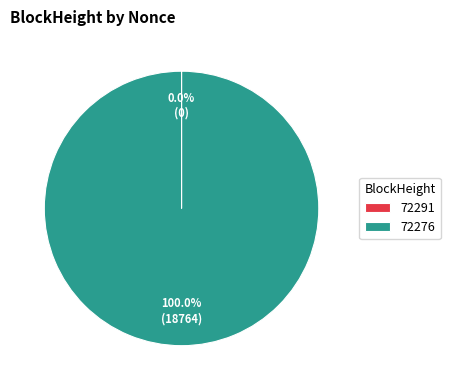

Which category has the biggest portion of the pie?

72276